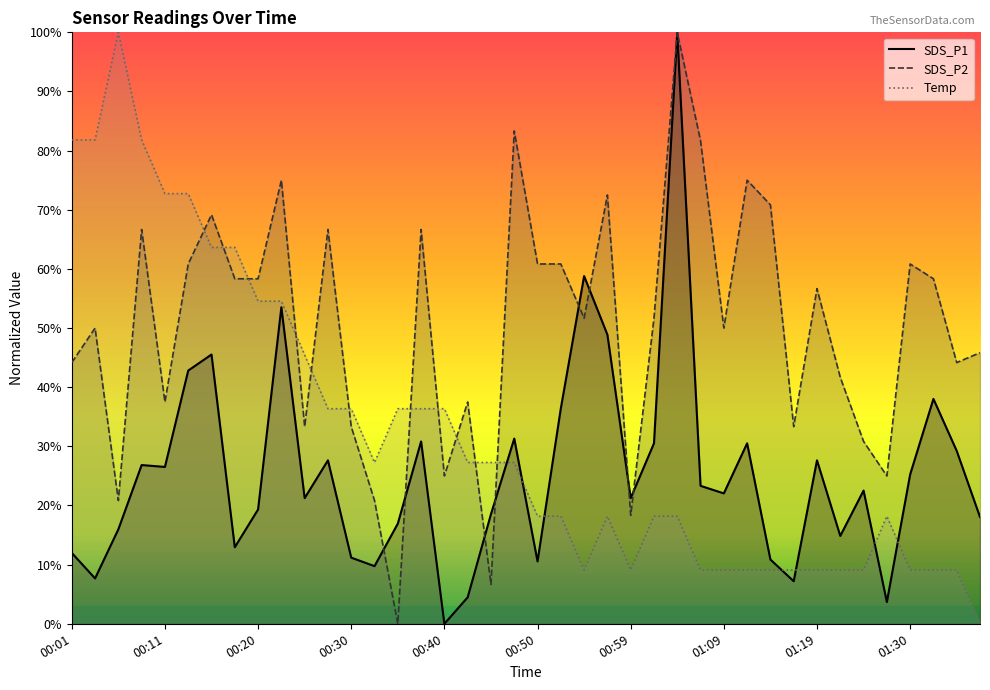

Which series has the largest total across all categories?

SDS_P2 line